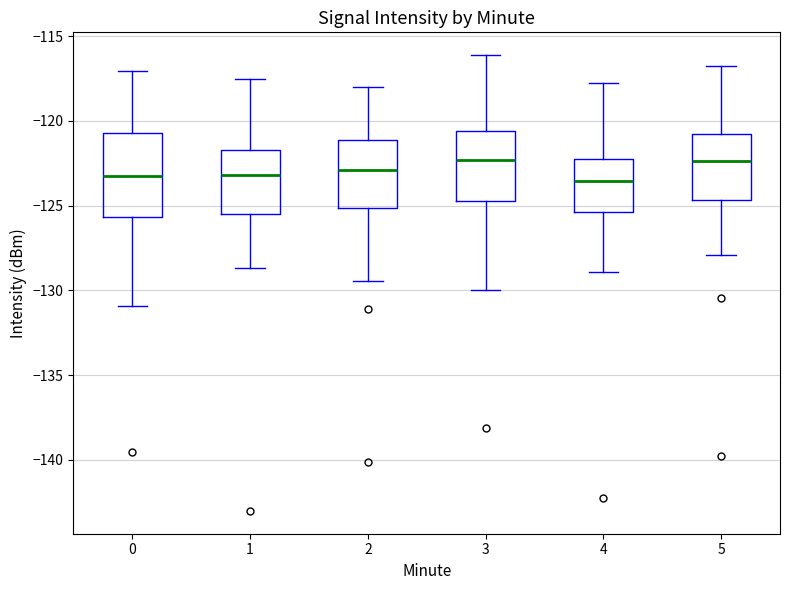

Reading left to right, transcribe this box plot: for each box, give where its median line is, the range the box spans, and where its two whiskers end, as read against the y-axis. The values are not printed on the chart, so give them approximately, as read against the axis.

0: median -123.0, box -125.5 to -120.5, whiskers -131.0 to -117.0
1: median -123.0, box -125.5 to -121.5, whiskers -128.5 to -117.5
2: median -123.0, box -125.0 to -121.0, whiskers -129.5 to -118.0
3: median -122.5, box -124.5 to -120.5, whiskers -130.0 to -116.0
4: median -123.5, box -125.5 to -122.0, whiskers -129.0 to -118.0
5: median -122.5, box -124.5 to -121.0, whiskers -128.0 to -117.0